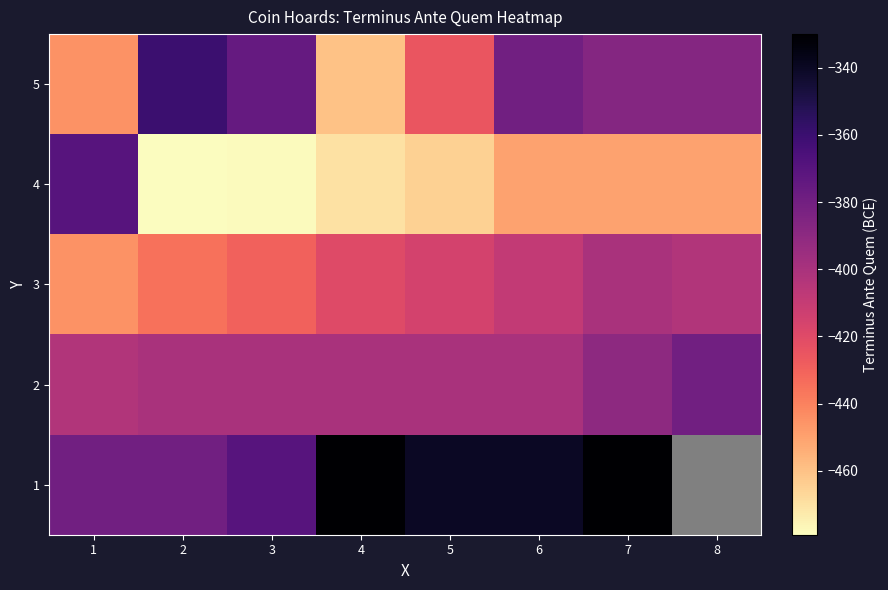

List the series in order of their peak value, highest first.

1, 5, 4, 2, 3